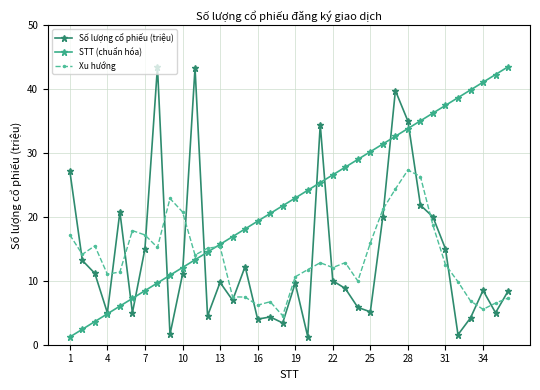

Which series has the largest total across all categories?

STT (chuẩn hóa)